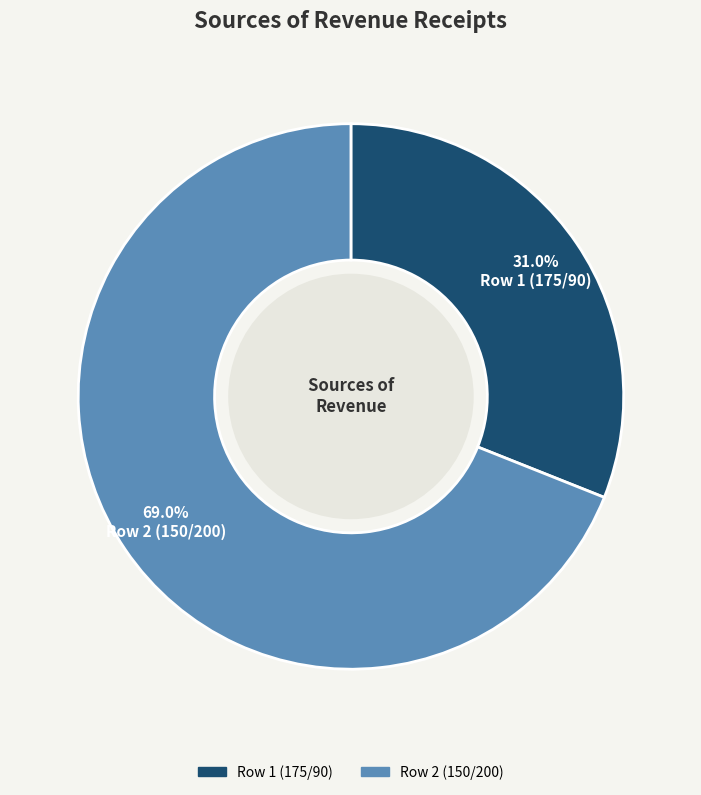

What is the smallest slice in the pie chart?

Row 1 (175/90)